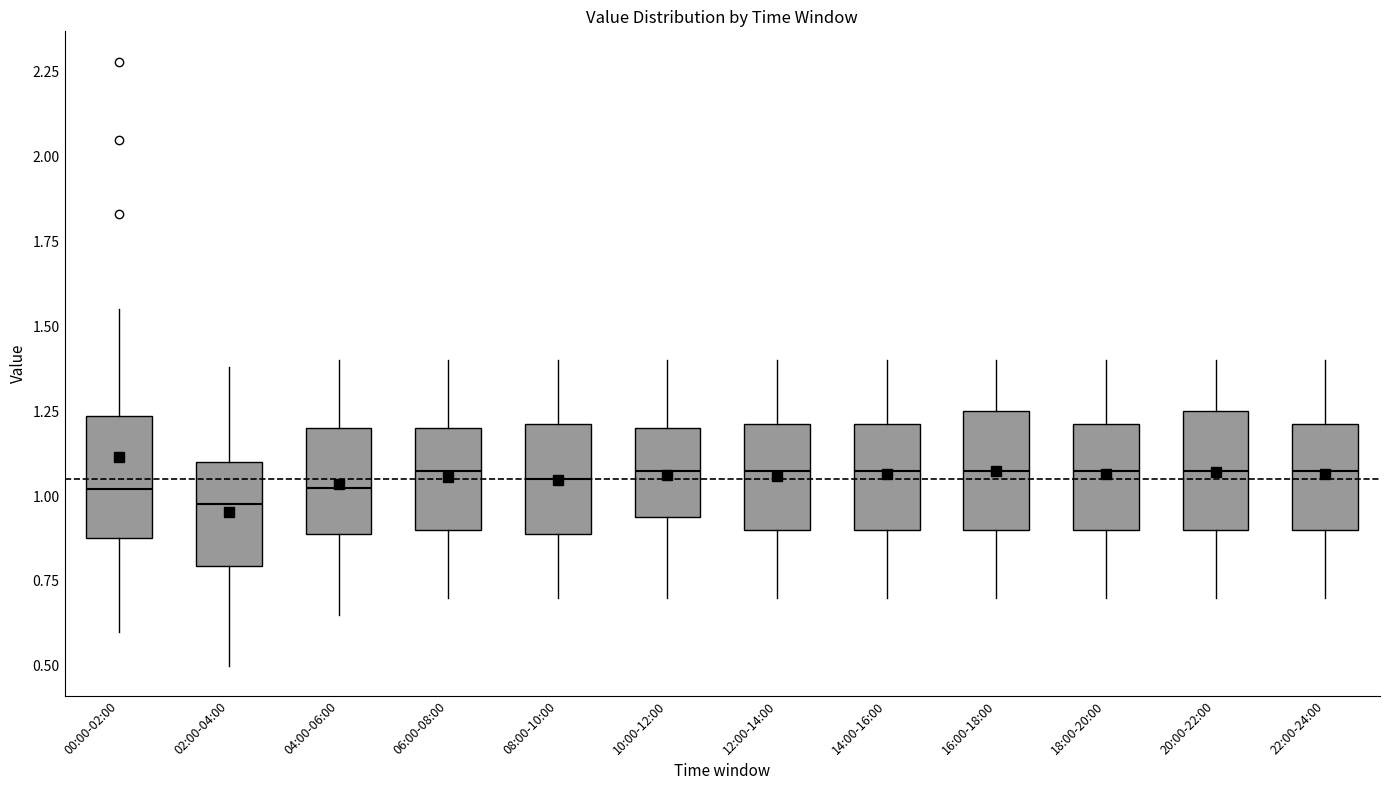

Where does the lower whisker of the box for 12:00-14:00 end on the y-axis? The values are not printed on the chart, so give them approximately, as read against the axis.

0.70